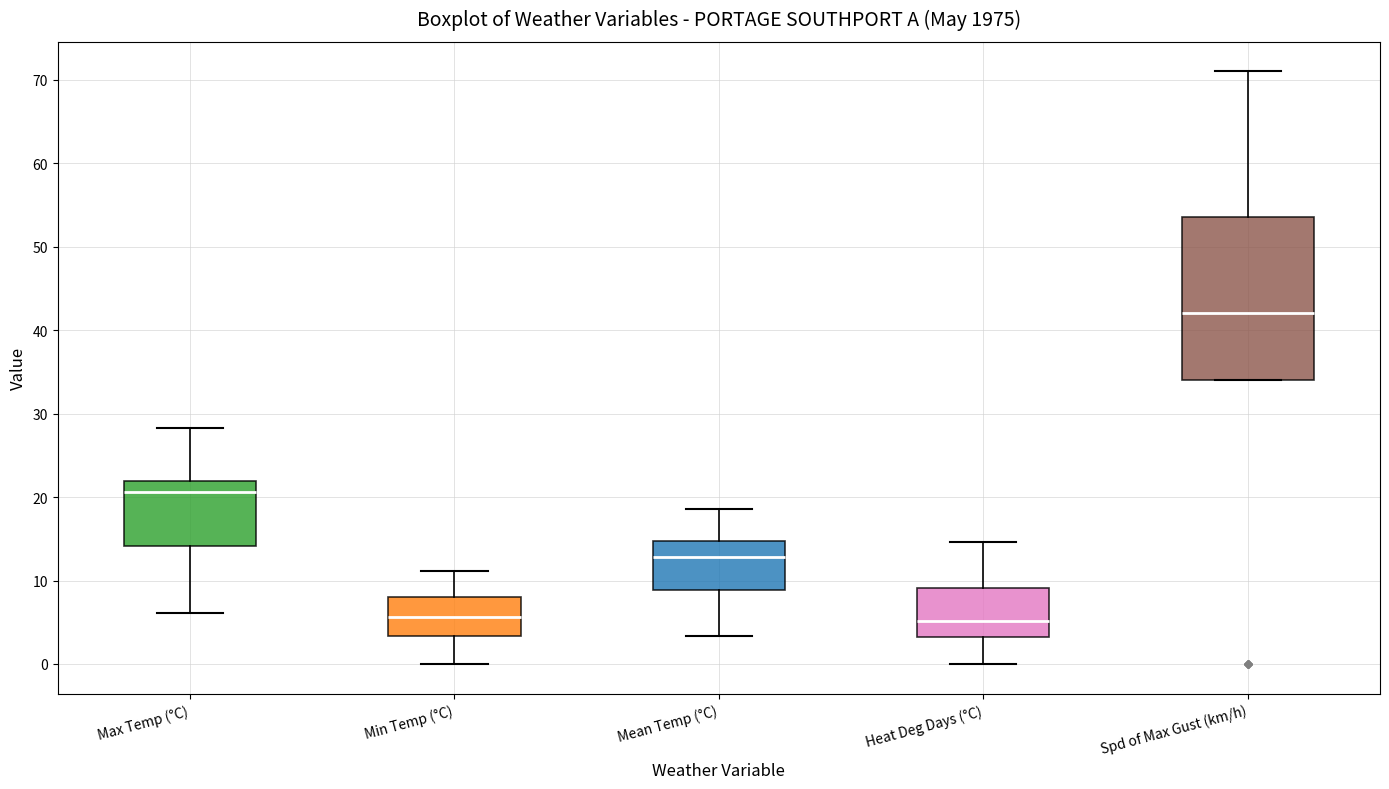

Which box is the tallest, from its lower edge to its upper edge?

Spd of Max Gust (km/h)